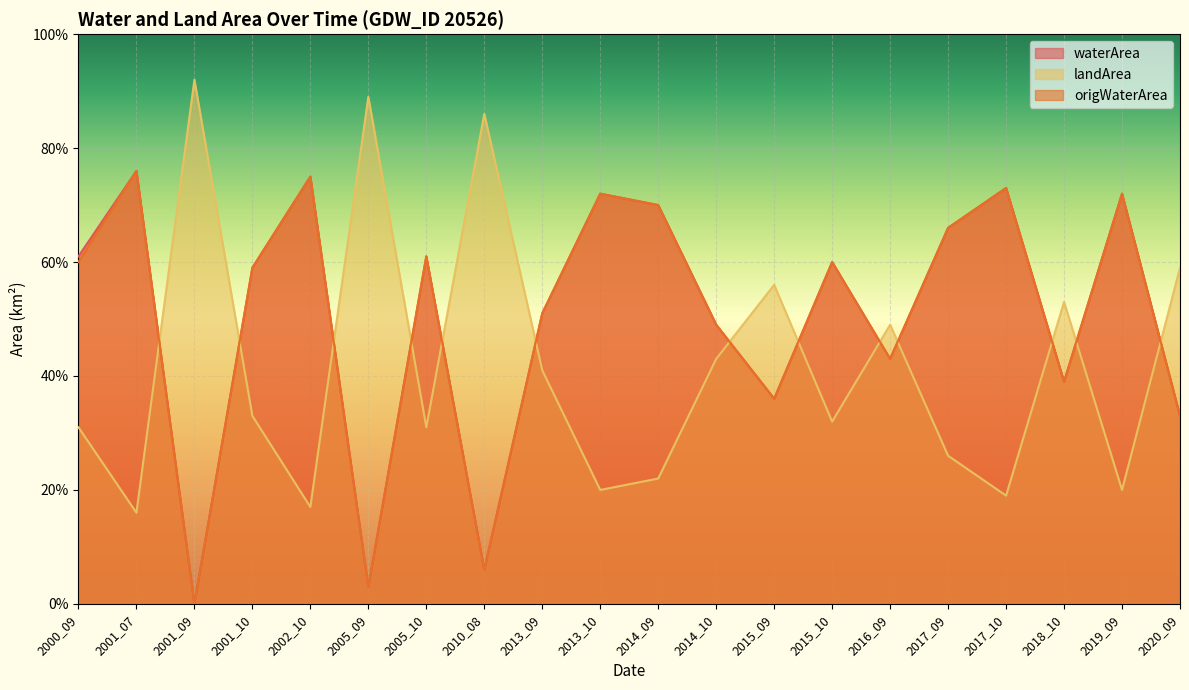

After their last crossing, which series has the higher values: origWaterArea or landArea?

landArea